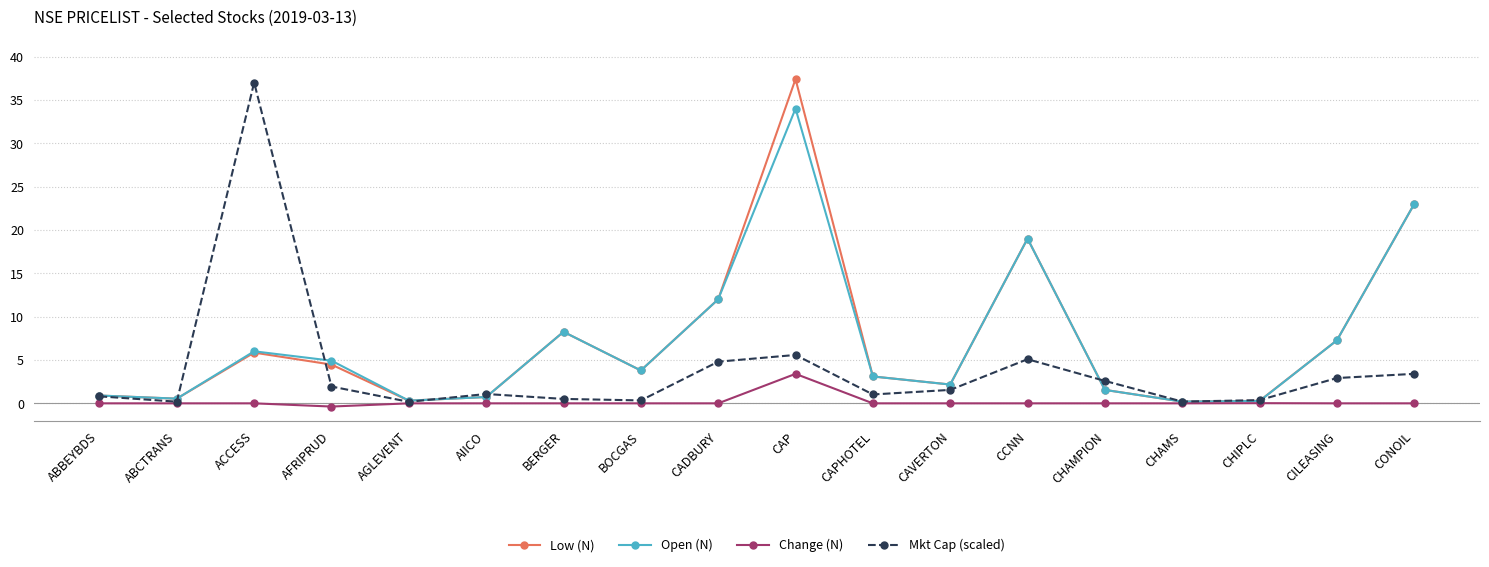

At which category does Open (N) reach its first local peak?

ACCESS